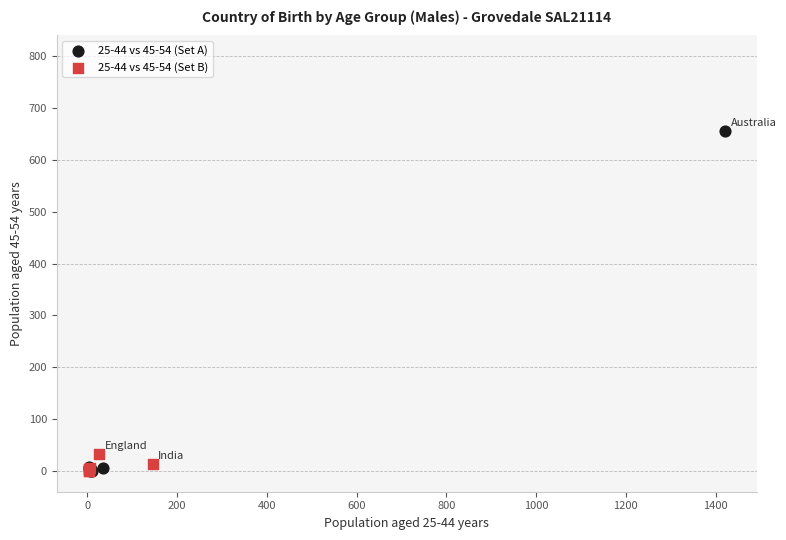

Which series has the widest spread of Y values?

25-44 vs 45-54 (Set A)